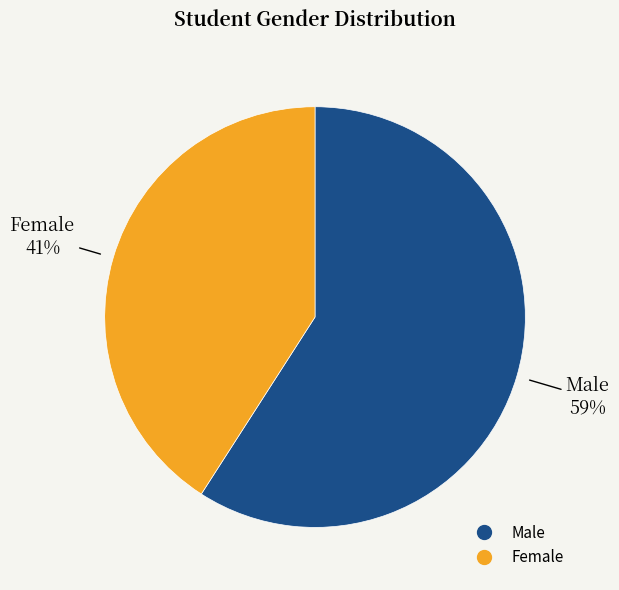

Is there a majority slice in this chart?

Yes